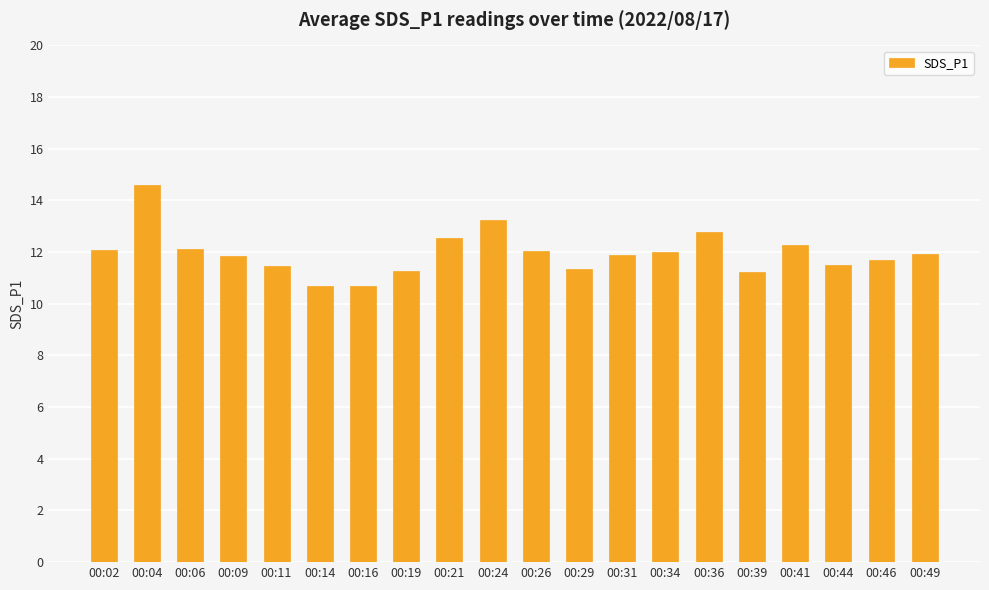

What is the greatest value displayed?

14.6